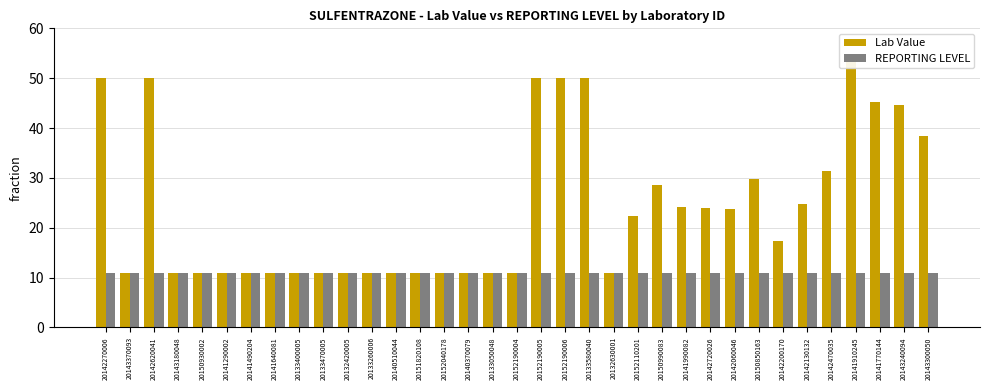

Which series has the largest range (max minus min)?

Lab Value